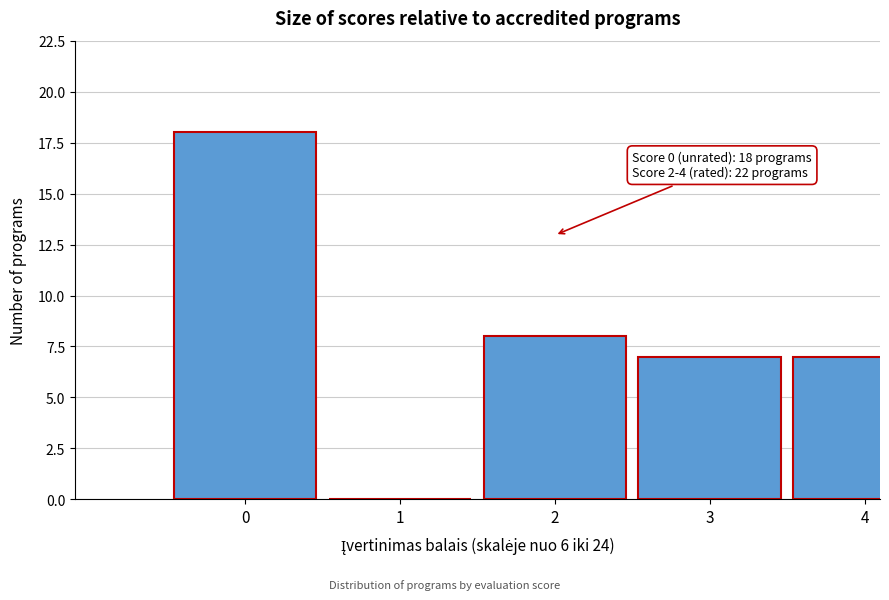

Reading left to right, extract all data points from this chart.

0=18	1=0	2=8	3=7	4=7